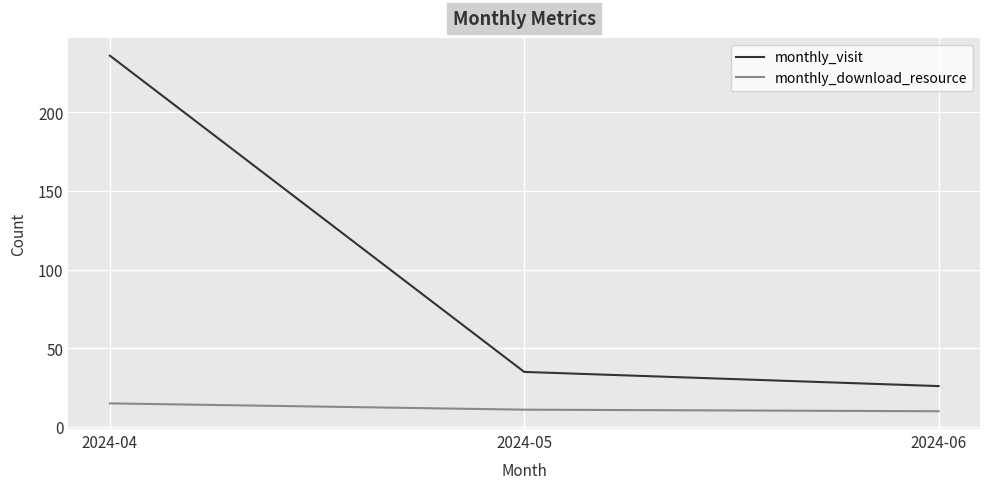

At which category is the sum across all series the highest?

2024-04